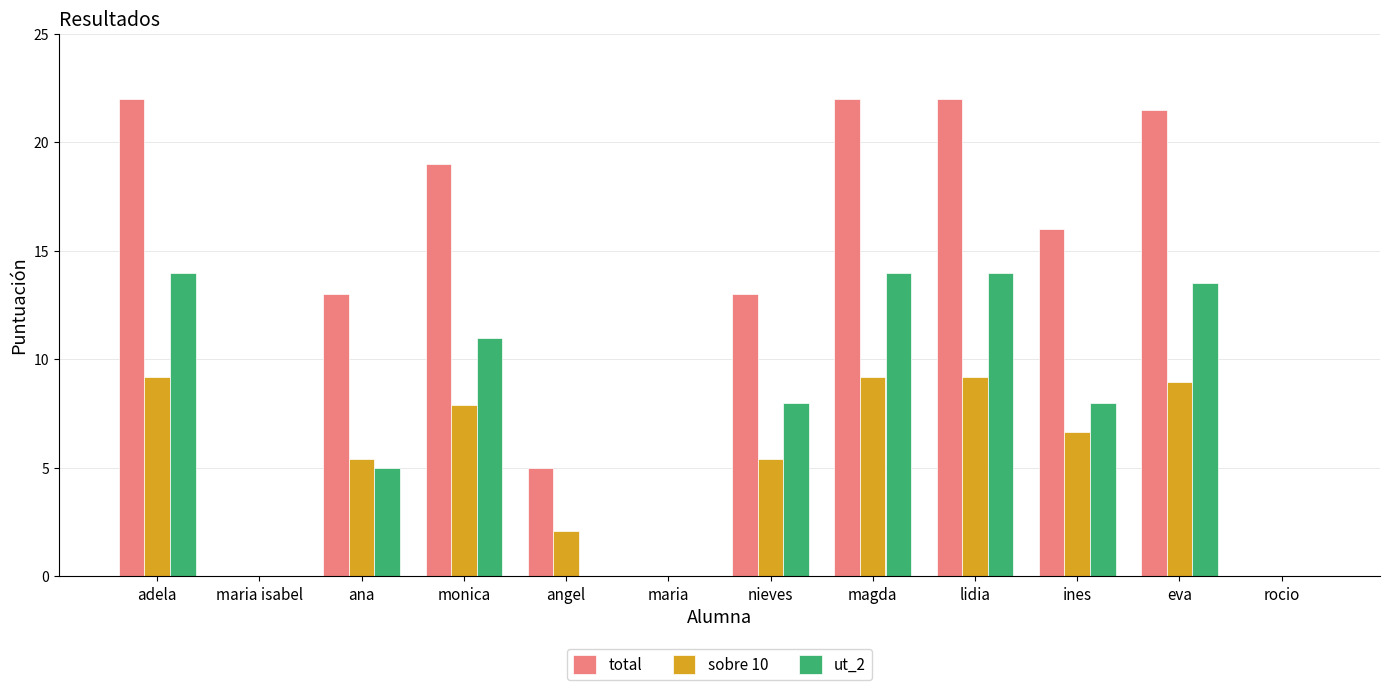

What is the sum of the ut_2 values at nieves and adela?

22.0